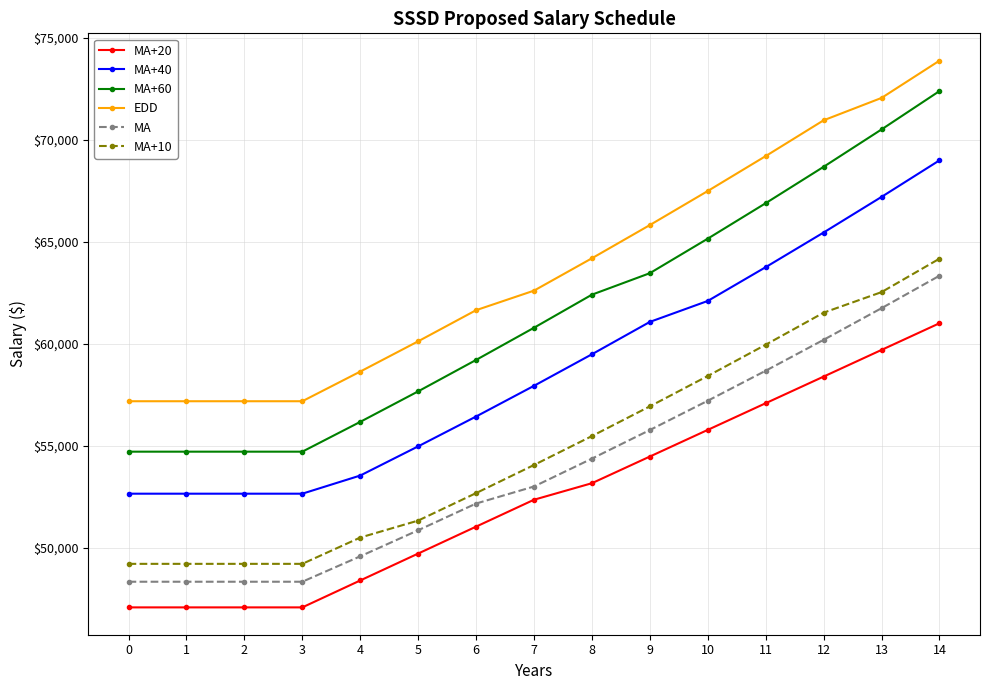

What is the sum of all EDD values?

955550.2